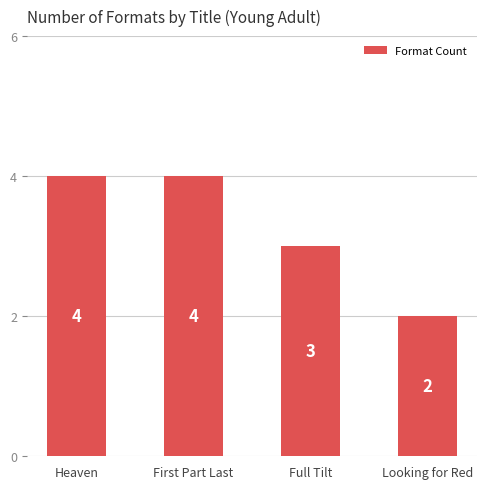

What is the label of the 4th bar from the left?

Looking for Red